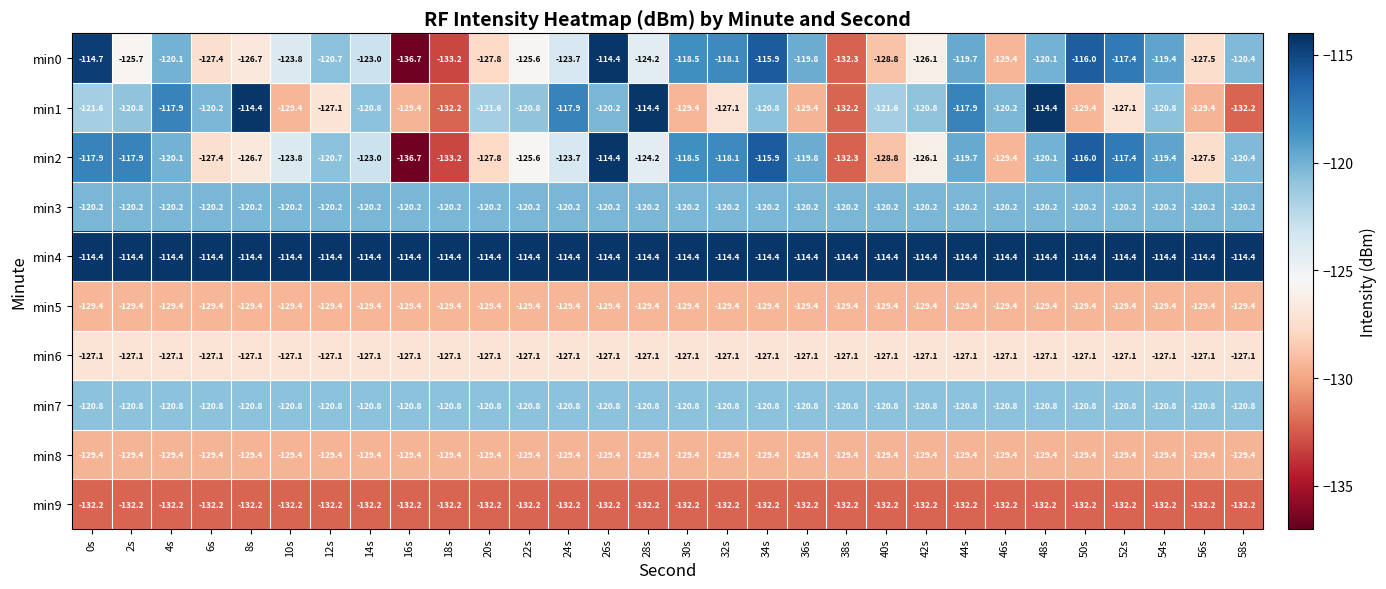

The min9 series shows -132.2 at 12s. True or false?

True